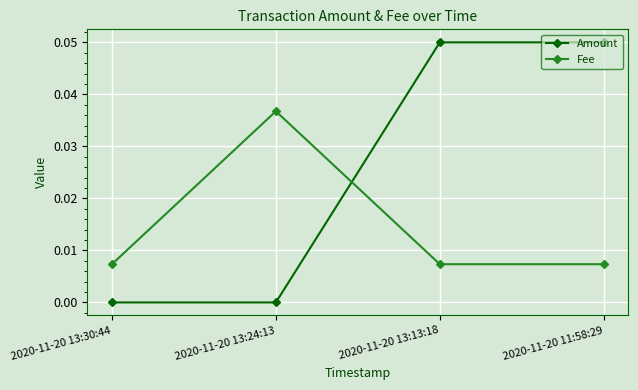

Is the value of Amount at 2020-11-20 13:30:44 greater than the value of Fee at 2020-11-20 11:58:29?

No